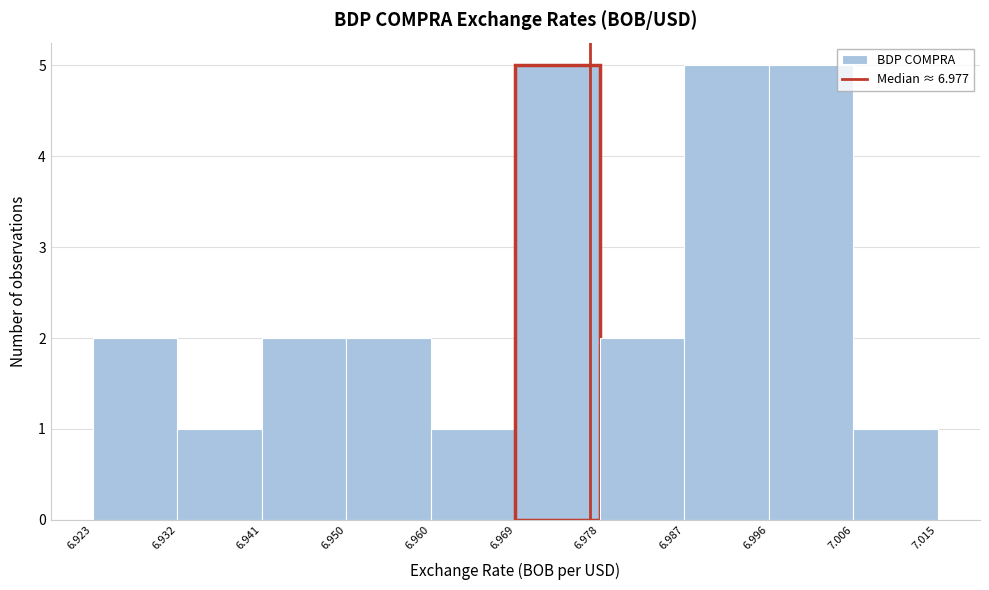

Reading left to right, list every bar in this chart as the range it spans on the x-axis followed by its height. The values are not printed on the chart, so give them approximately, as read against the axis.

6.923 to 6.932: 2
6.932 to 6.941: 1
6.941 to 6.950: 2
6.950 to 6.960: 2
6.960 to 6.969: 1
6.969 to 6.978: 5
6.978 to 6.987: 2
6.987 to 6.996: 5
6.996 to 7.006: 5
7.006 to 7.015: 1